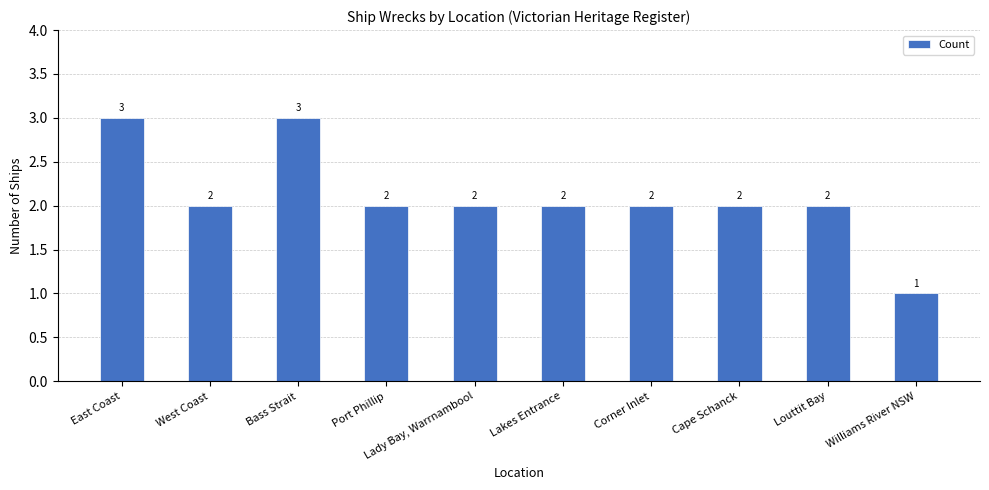

Which category has the lowest value across all series?

Williams River NSW